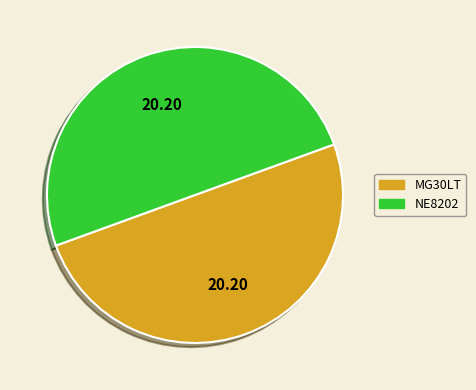

The MG30LT slice represents 42% of the pie. True or false?

False